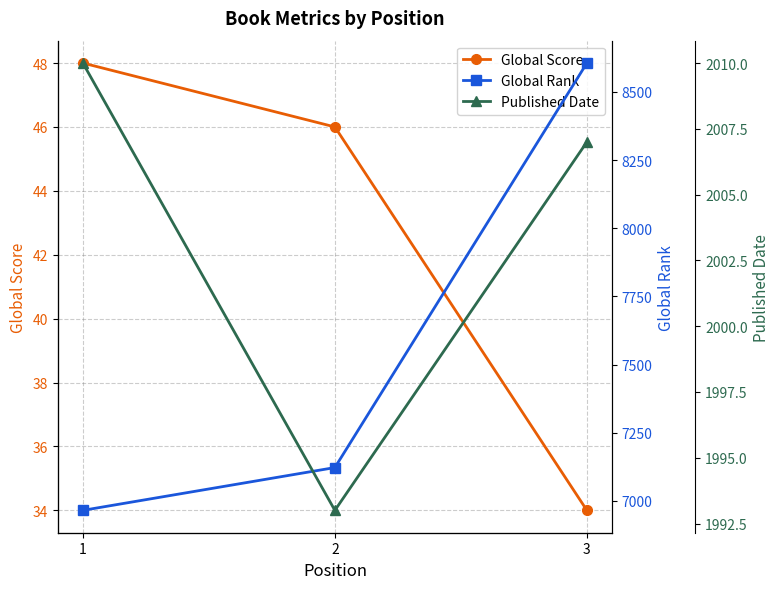

Is the value of Published Date at 3 greater than the value of Global Rank at 2?

No